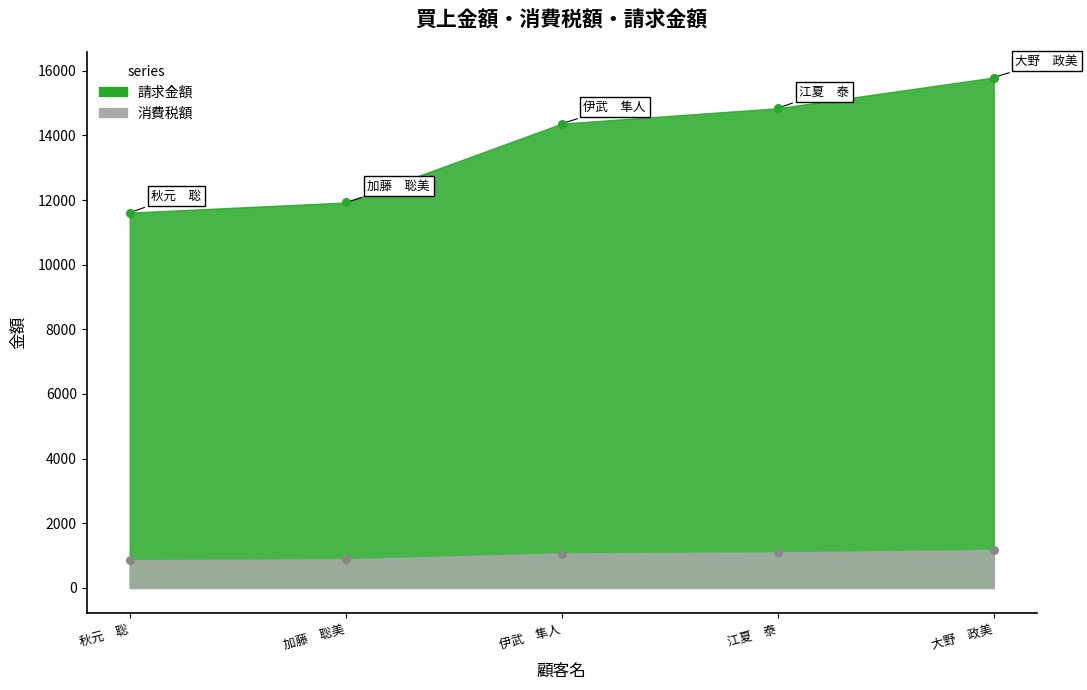

What is the total value across all series at 大野　政美?

16959.2